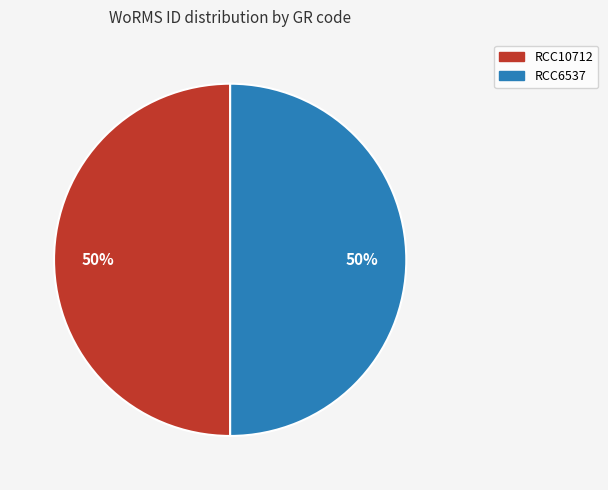

What percentage is the RCC10712 slice, to the nearest percent?

50%